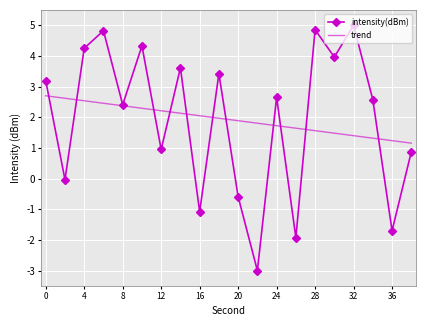

What is the smallest value displayed?

-3.0